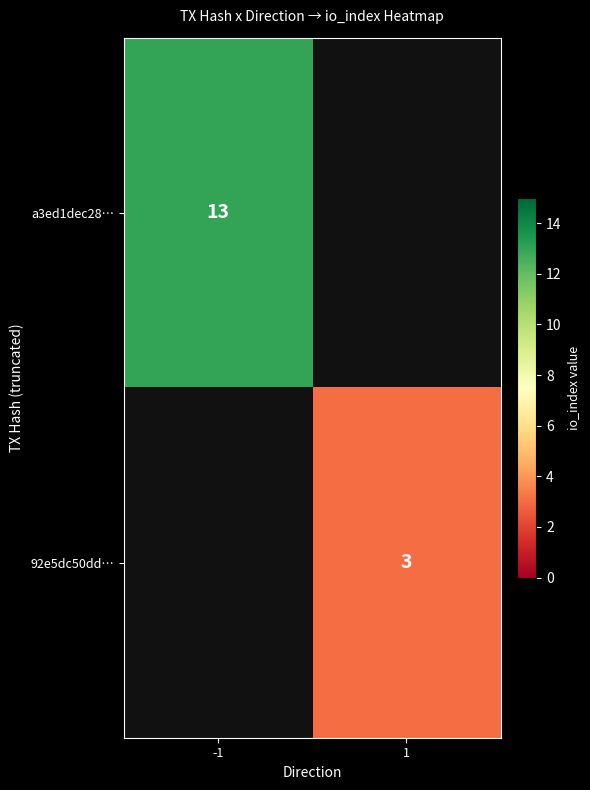

The a3ed1dec28… series shows 18 at -1. True or false?

False